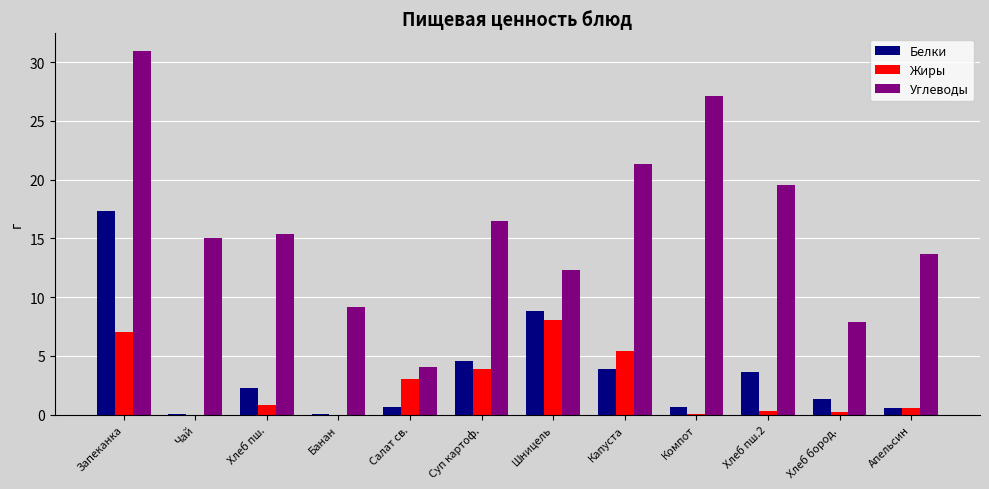

Which category has the highest value in the Жиры series?

Шницель